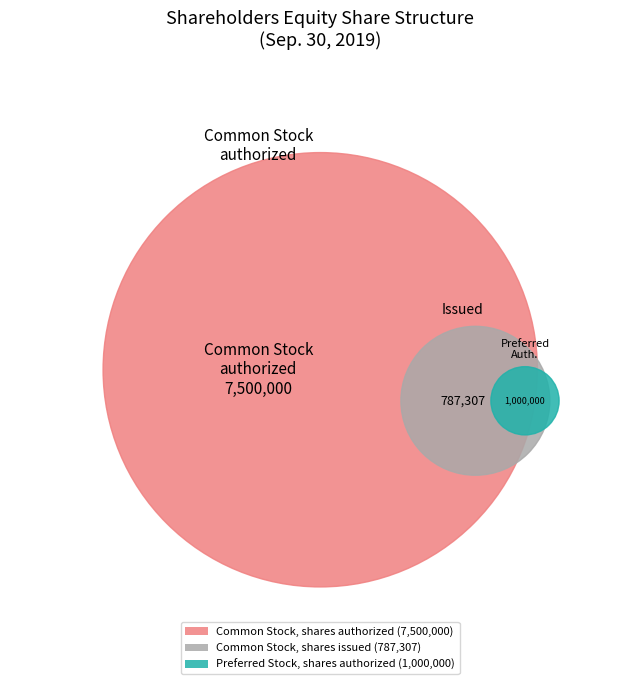

Which slice is the largest?

Common Stock, shares authorized